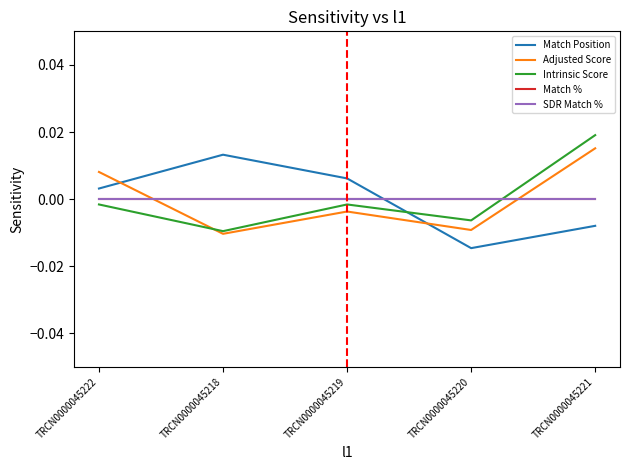

Is this an area chart (filled region under the line)?

No